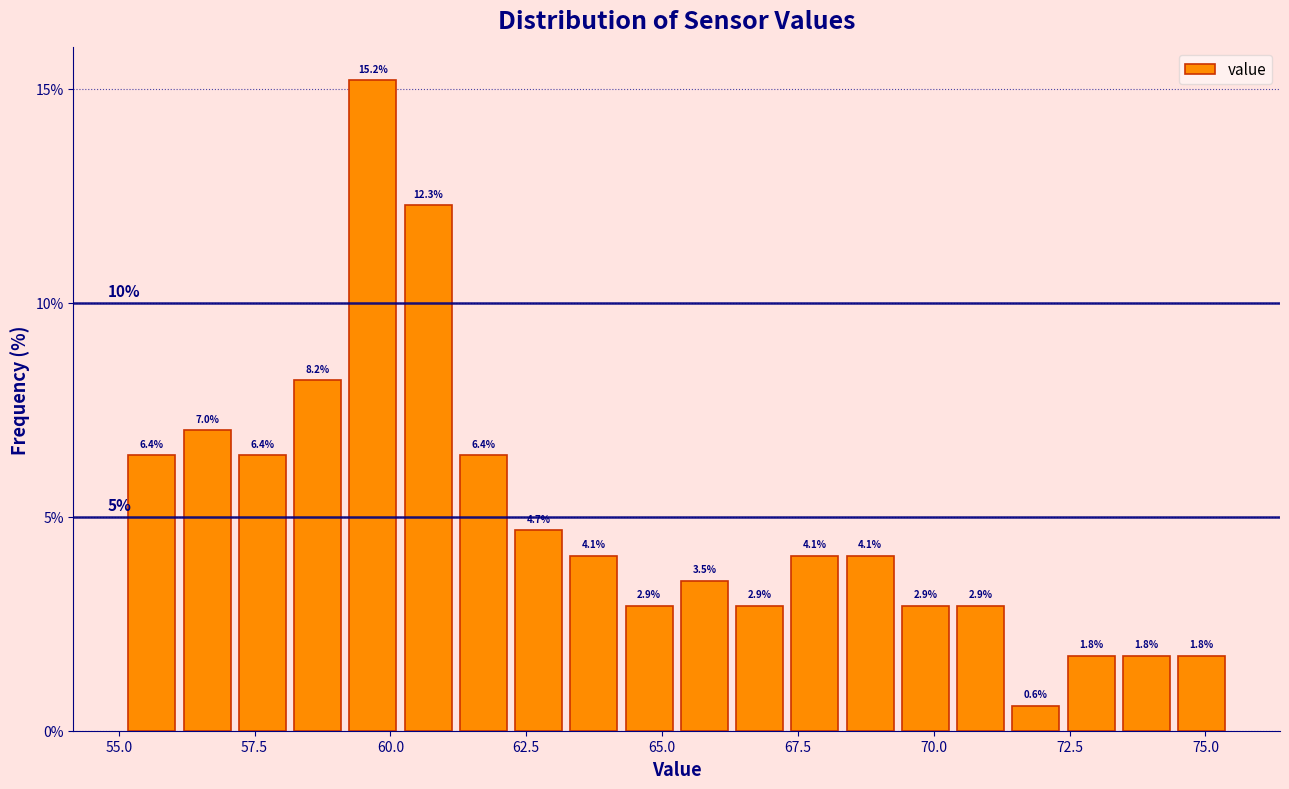

Around what value on the x-axis is the tallest bar? Give the approximate position of its centre, as read against the axis.

59.5